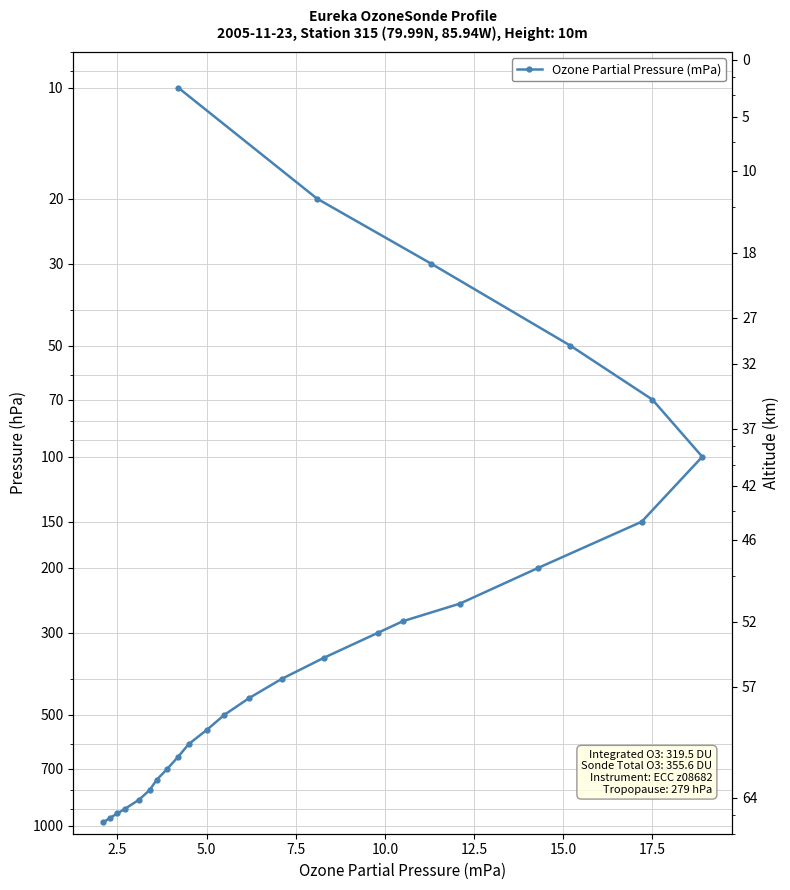

Reading left to right, extract all data points from this chart.

979	950	925	900	850	800	750	700	650	600	550	500	450	400	350	300	279	250	200	150	100	70	50	30	20	10